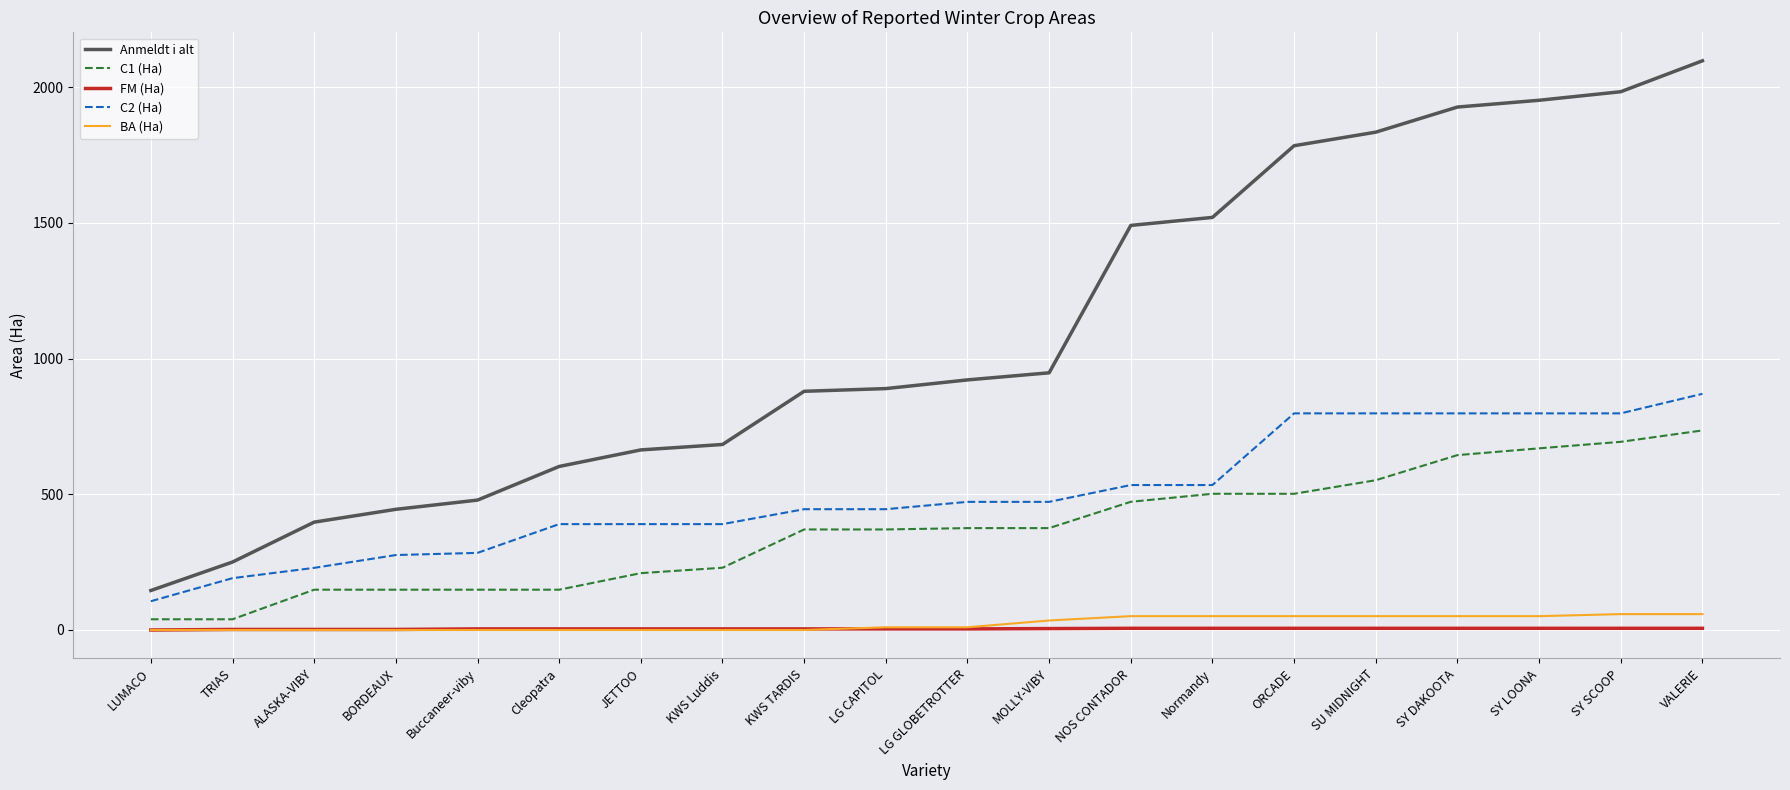

How many values in the C1 (Ha) series are below 375?

10